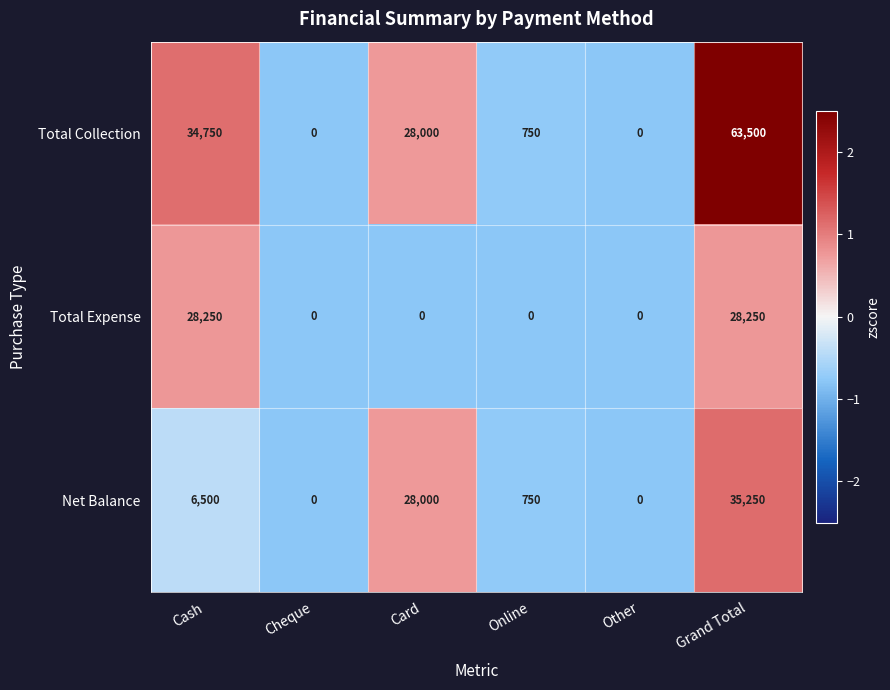

Count the number of categories in the chart.

6